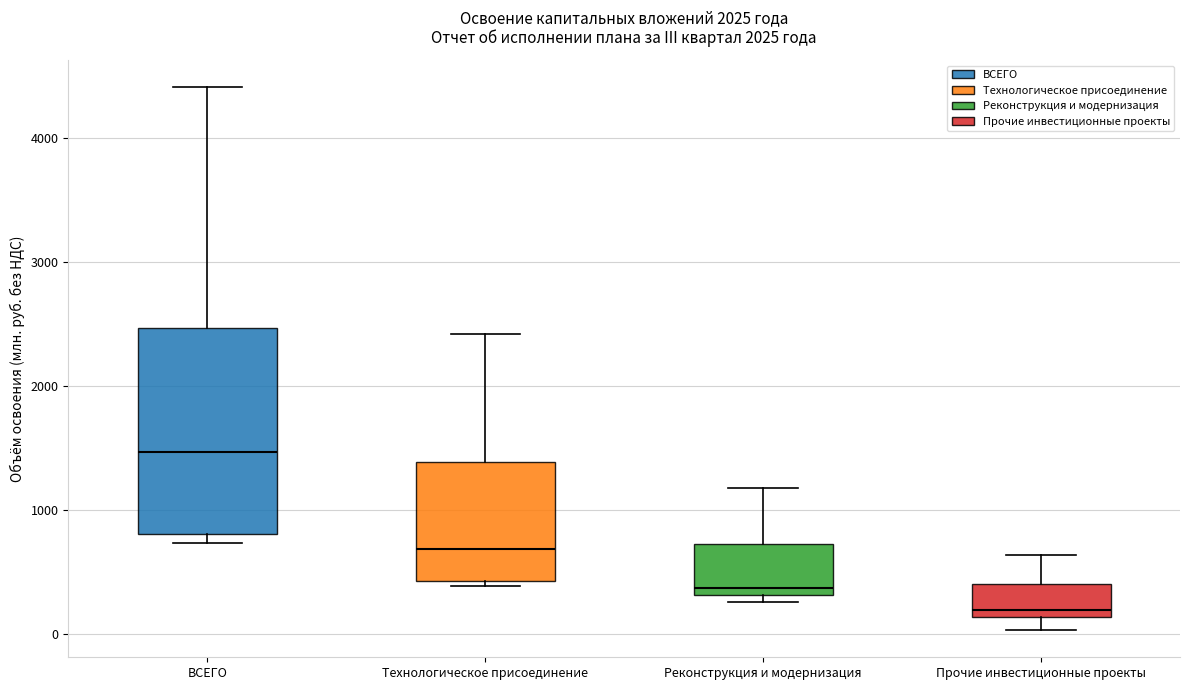

Reading left to right, transcribe this box plot: for each box, give where its median line is, the range the box spans, and where its two whiskers end, as read against the y-axis. The values are not printed on the chart, so give them approximately, as read against the axis.

ВСЕГО: median 1500, box 800 to 2500, whiskers 700 to 4400
Технологическое присоединение: median 700, box 400 to 1400, whiskers 400 (just below the box's lower edge) to 2400
Реконструкция и модернизация: median 400, box 300 to 700, whiskers 300 (just below the box's lower edge) to 1200
Прочие инвестиционные проекты: median 200, box 100 to 400, whiskers 0 to 600